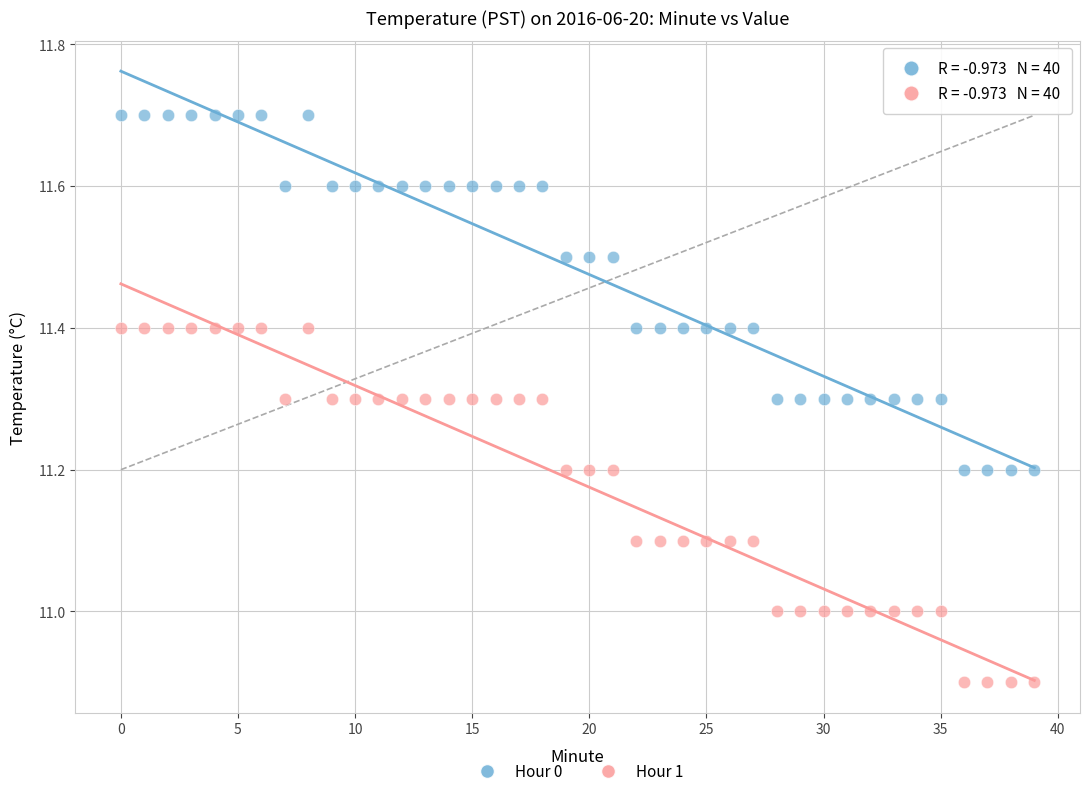

Which series reaches the minimum Y coordinate?

Hour 1